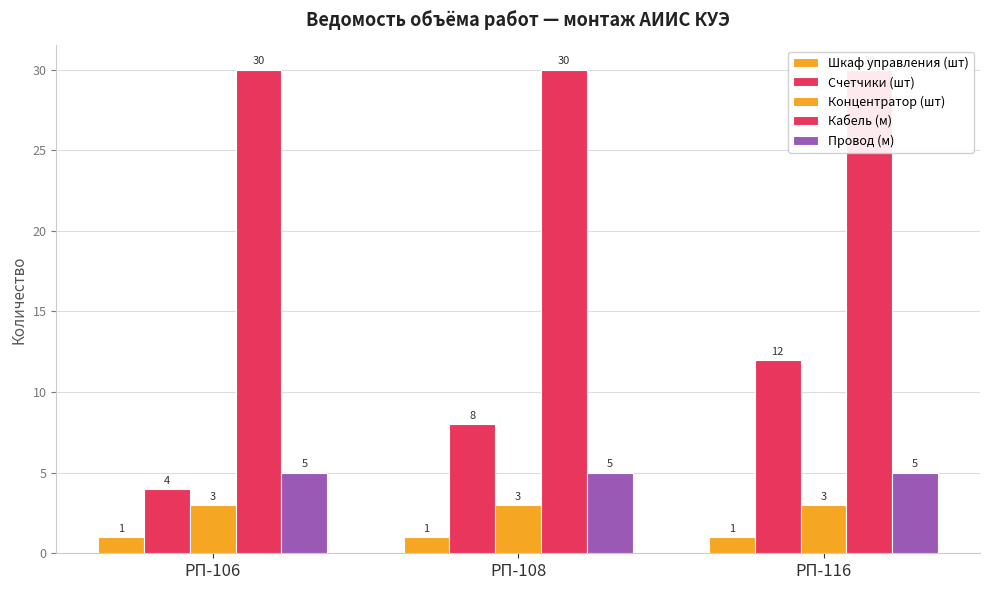

True or false: Счетчики (шт) has a value of 1 at РП-106.

False